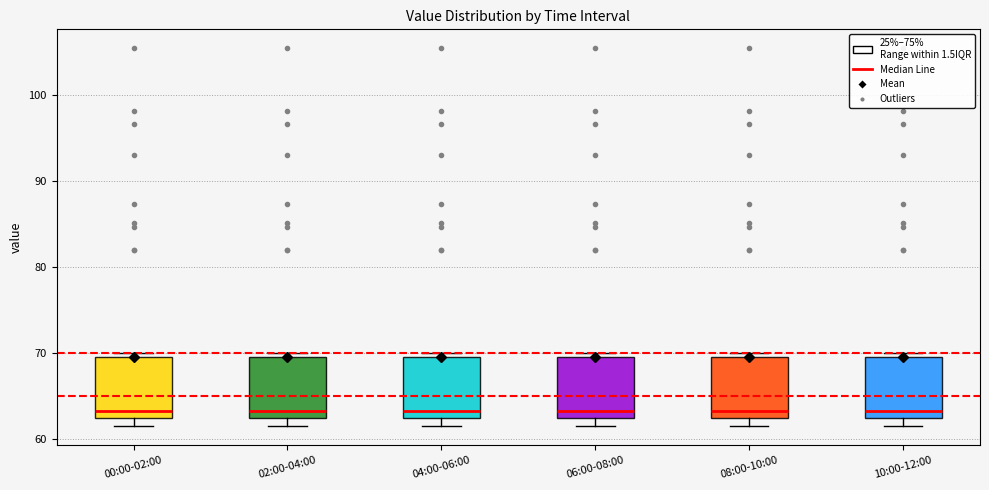

Where is the upper edge of the box for 04:00-06:00 on the y-axis? The values are not printed on the chart, so give them approximately, as read against the axis.

70